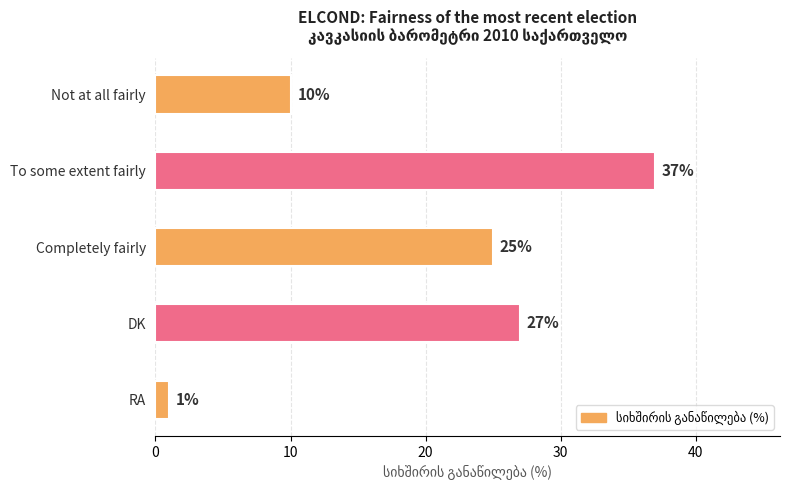

What is the change in value from Completely fairly to DK?

+2